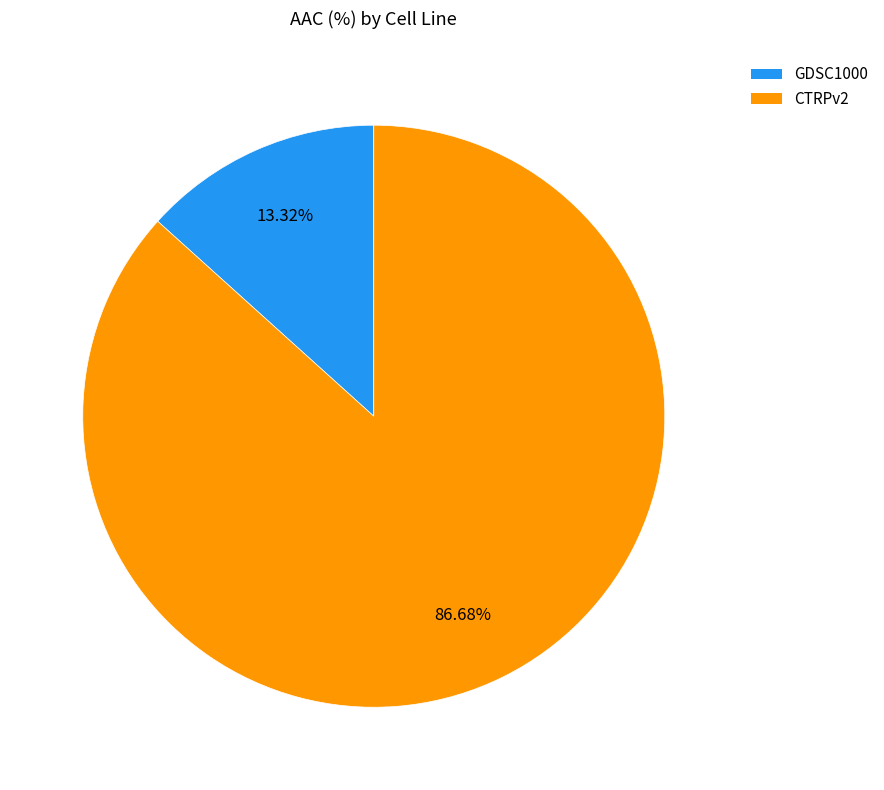

True or false: CTRPv2 accounts for 75% of the total.

False